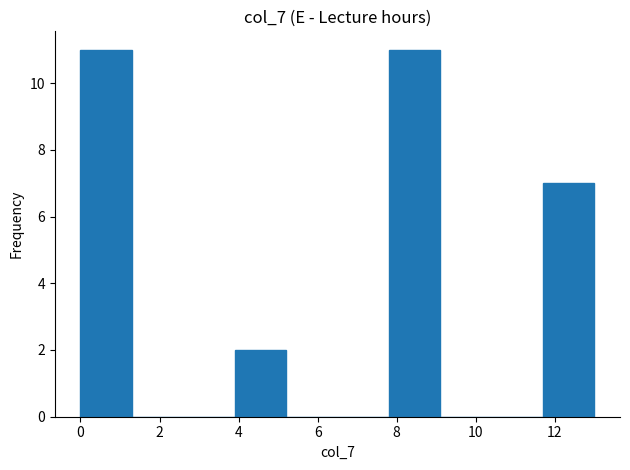

Reading left to right, list every bar in this chart as the range it spans on the x-axis followed by its height. Neither the bar edges nor the heights are printed on the chart, so give them approximately, as read against the axes.

0.0 to 1.3: 11
1.3 to 2.6: 0
2.6 to 3.9: 0
3.9 to 5.2: 2
5.2 to 6.5: 0
6.5 to 7.8: 0
7.8 to 9.1: 11
9.1 to 10.4: 0
10.4 to 11.7: 0
11.7 to 13.0: 7